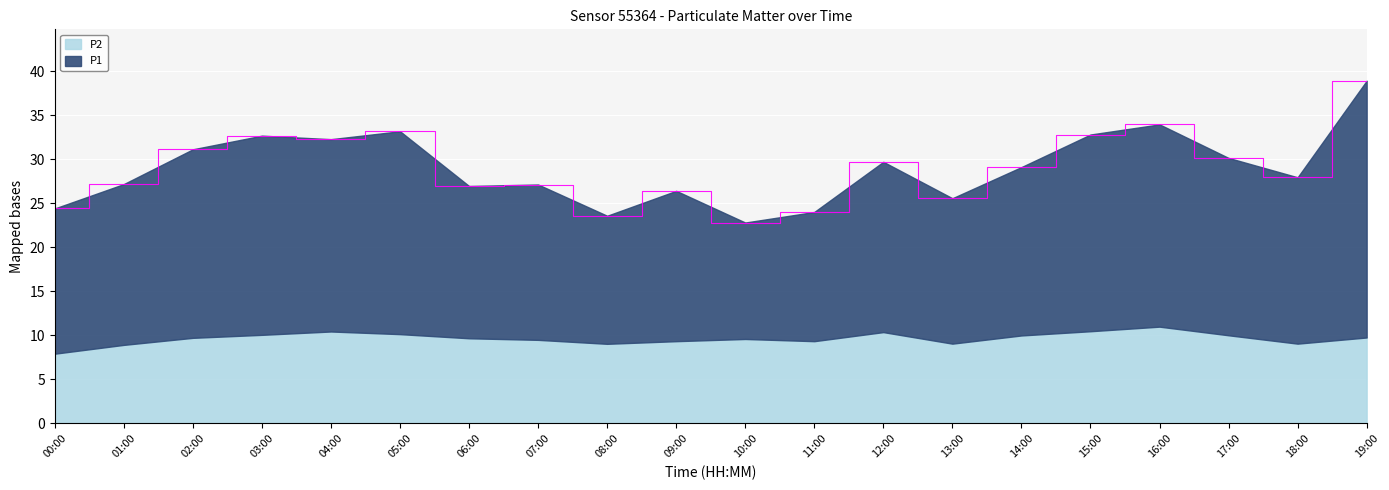

How many lines are shown in the chart?

2